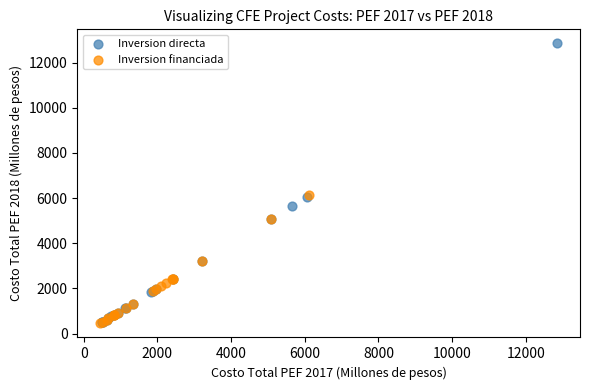

Which series contains the highest Y value?

Inversion directa